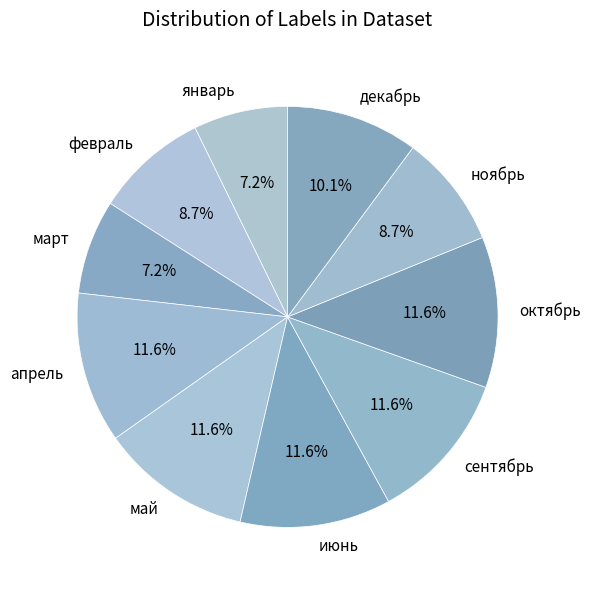

Is there a majority slice in this chart?

No